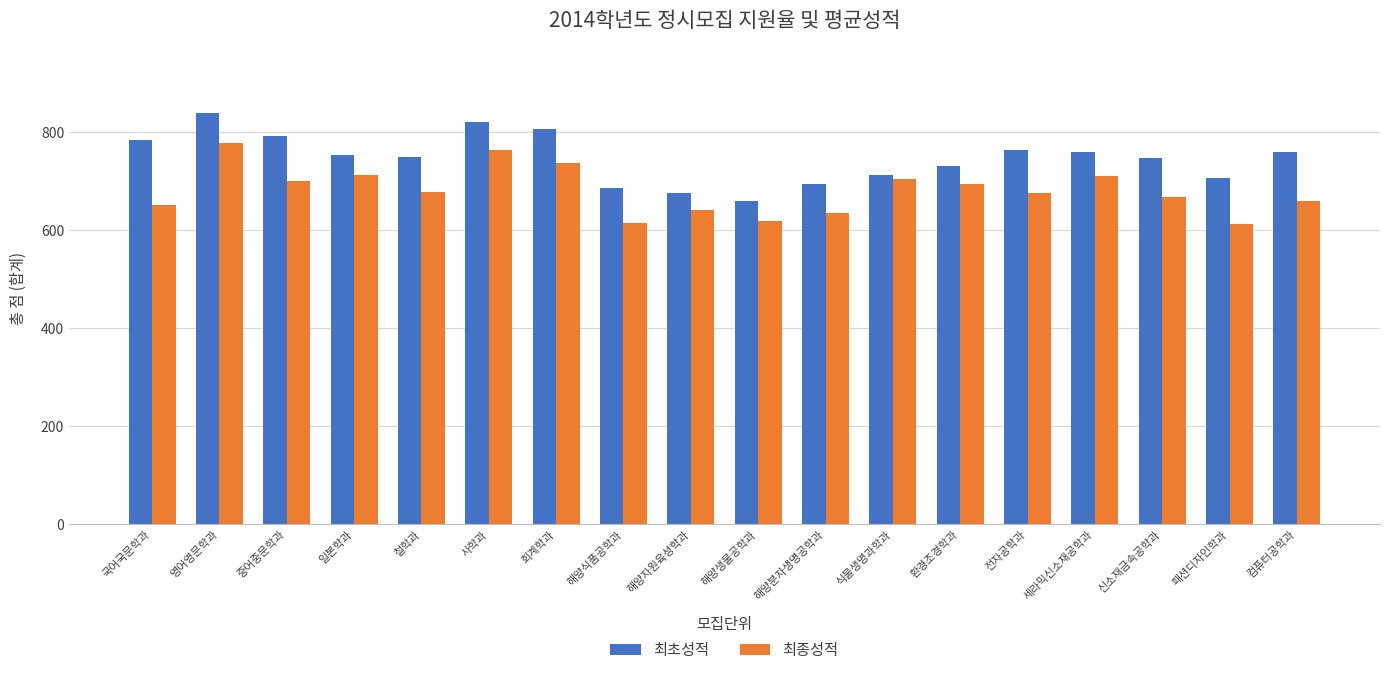

Rank the series by their maximum value, from lowest to highest.

최종성적, 최초성적